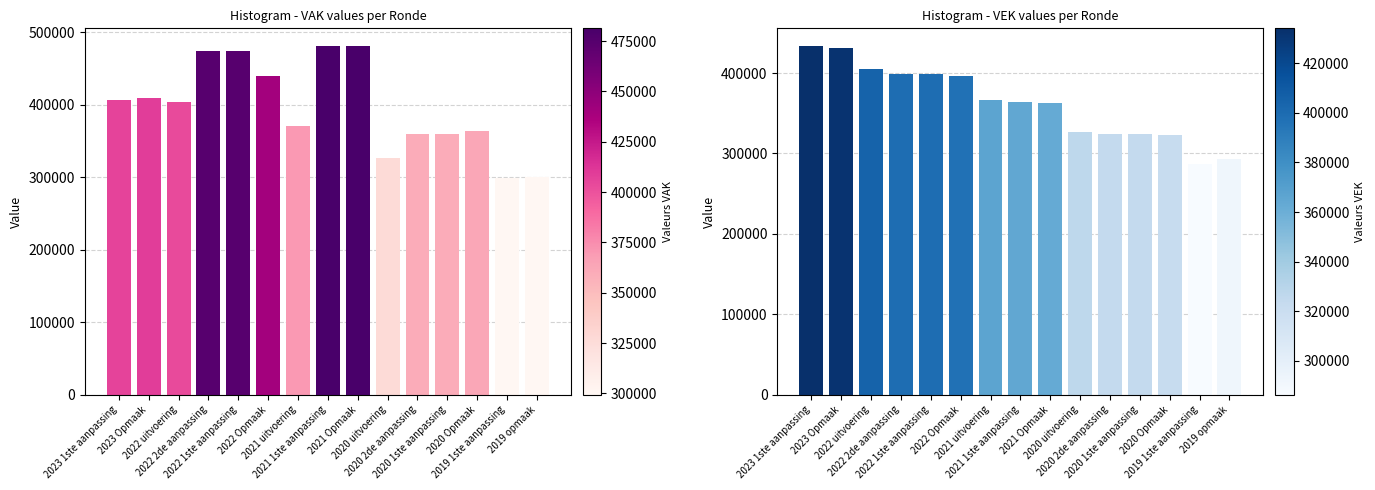

At which label is VEK closest to 360227?

2021 Opmaak